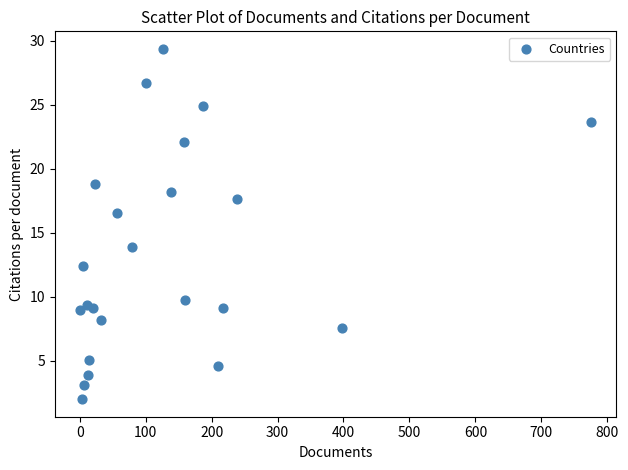

What is the range of X values (max minus min)?

774.0